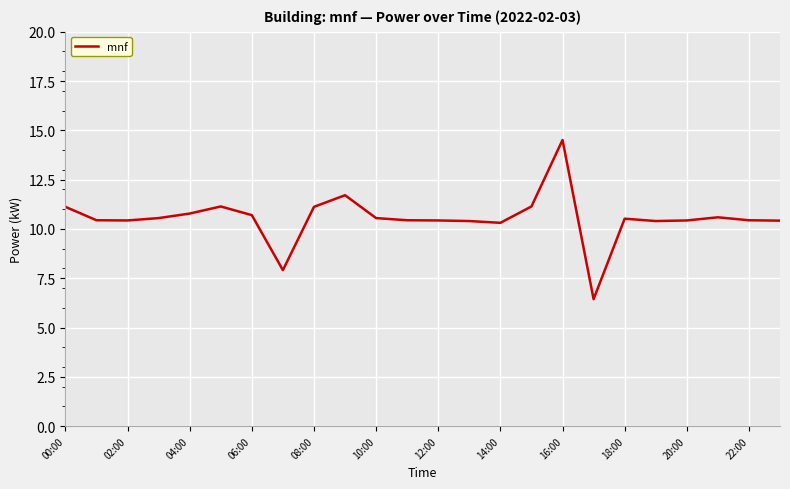

What is the maximum value shown in the chart?

14.5